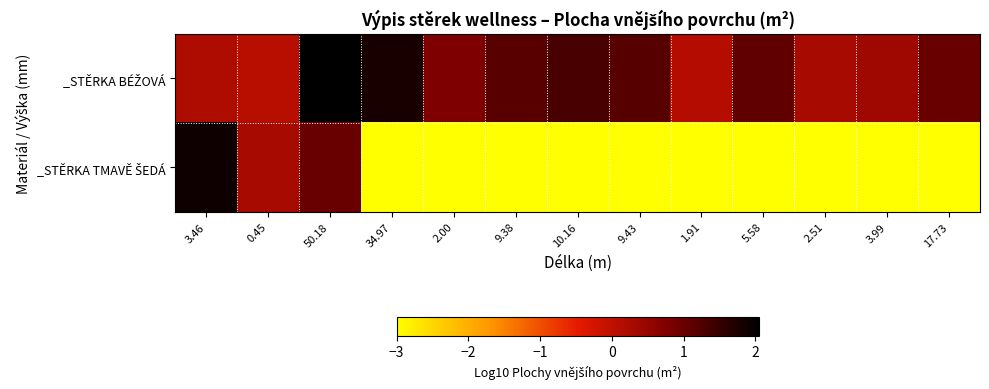

Rank the series by their maximum value, from lowest to highest.

_STĚRKA TMAVĚ ŠEDÁ, _STĚRKA BÉŽOVÁ